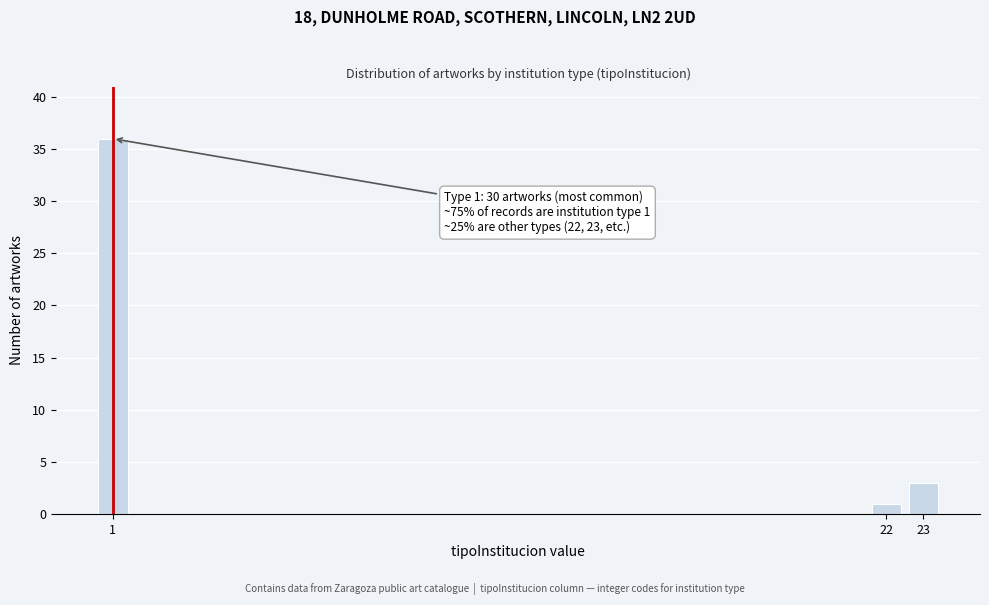

Reading left to right, what are all the values shown in this chart?

1=36	22=1	23=3